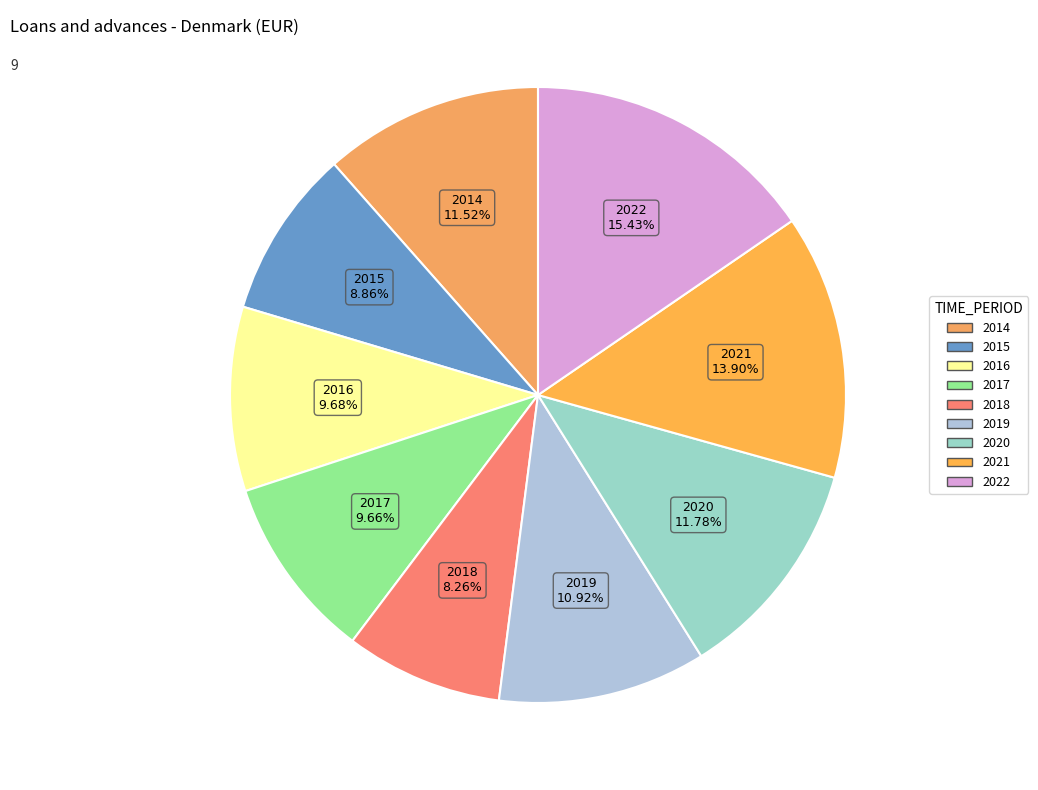

To the nearest percent, what portion does 2020 represent?

12%